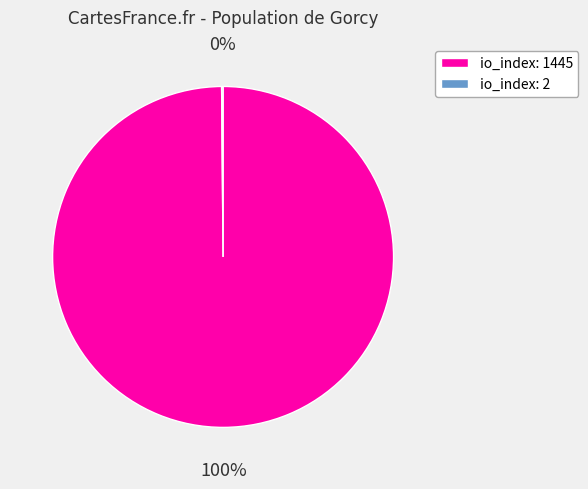

The io_index: 1445 slice represents 87% of the pie. True or false?

False